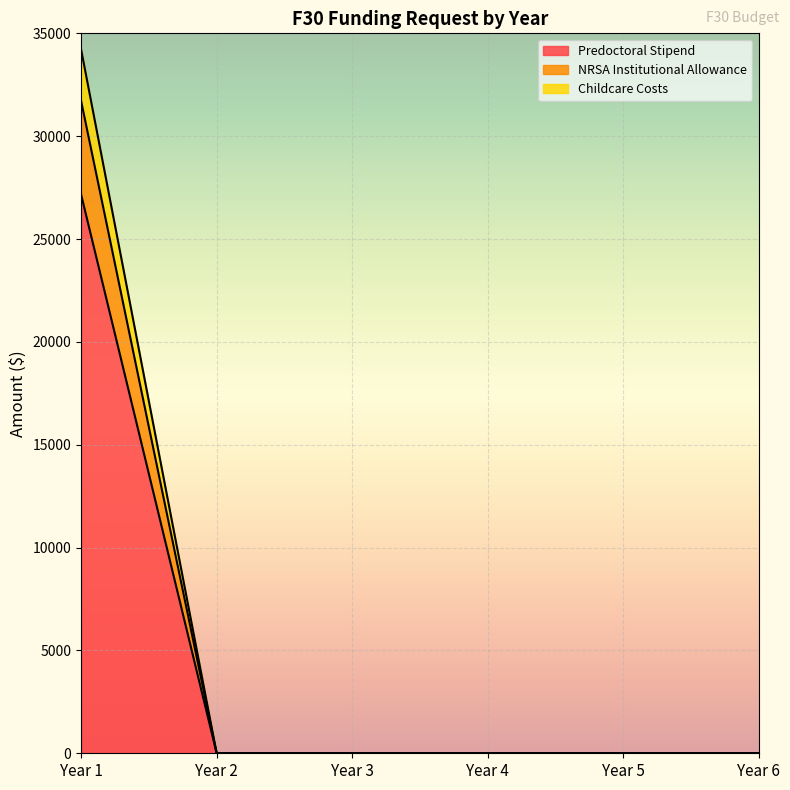

True or false: Predoctoral Stipend has more than 1 points higher than both neighbors.

False